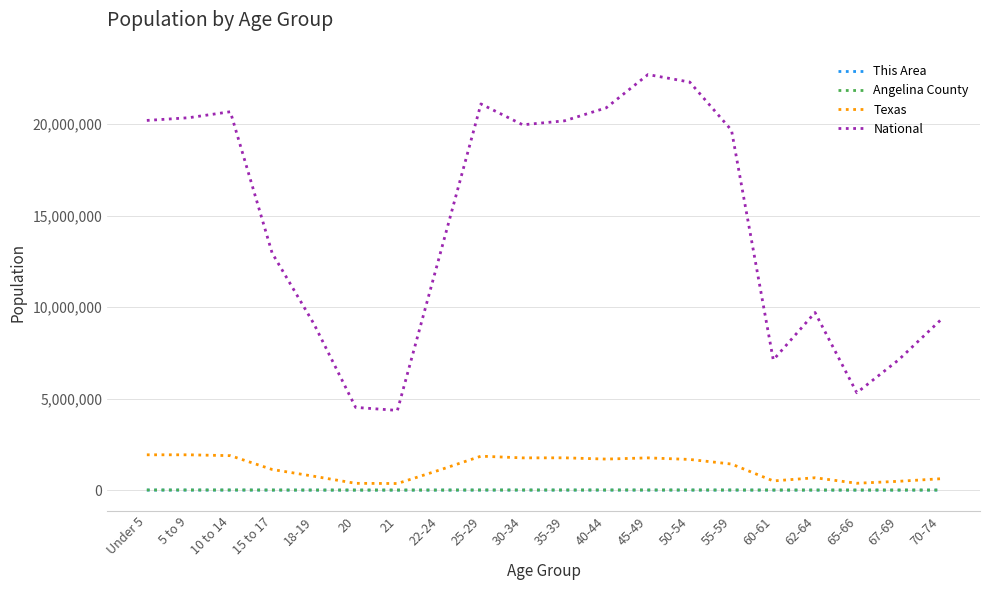

At which label is National closest to 13531442?

15 to 17